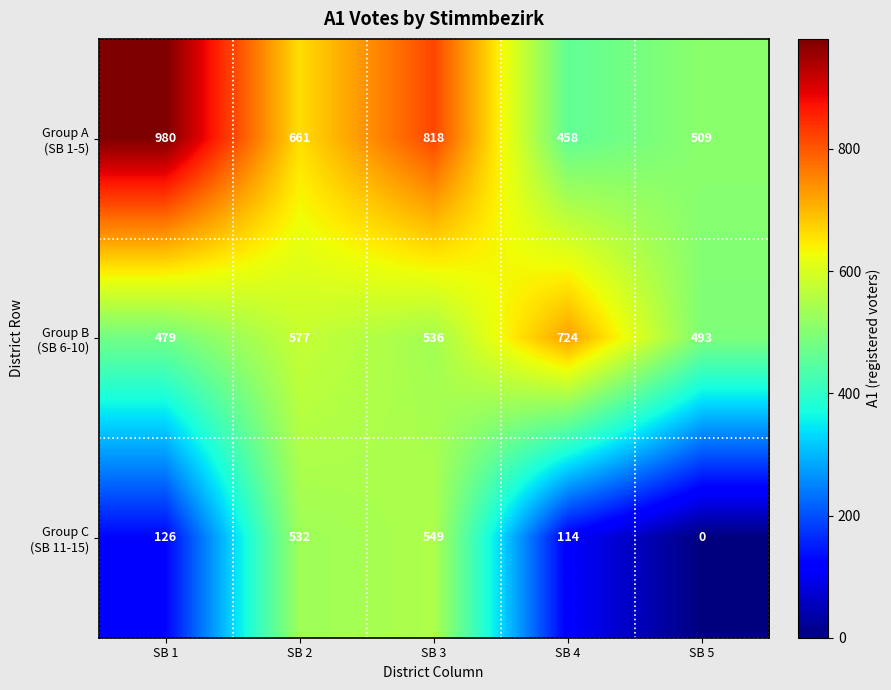

What is the maximum value shown in the chart?

980